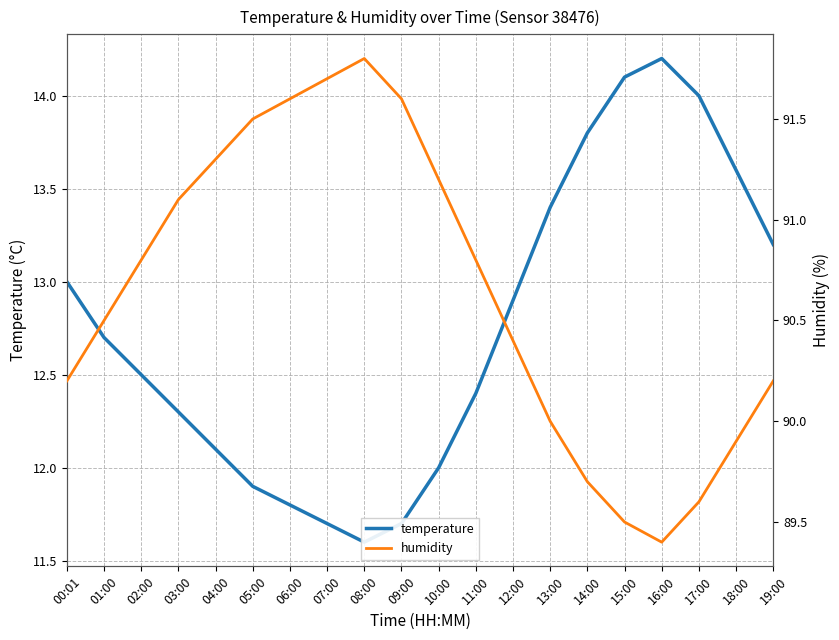

Reading right to left, extract all data points from this chart.

temperature: 19:00=13.2	18:00=13.6	17:00=14.0	16:00=14.2	15:00=14.1	14:00=13.8	13:00=13.4	12:00=12.9	11:00=12.4	10:00=12.0	09:00=11.7	08:00=11.6	07:00=11.7	06:00=11.8	05:00=11.9	04:00=12.1	03:00=12.3	02:00=12.5	01:00=12.7	00:01=13.0
humidity: 19:00=90.2	18:00=89.9	17:00=89.6	16:00=89.4	15:00=89.5	14:00=89.7	13:00=90.0	12:00=90.4	11:00=90.8	10:00=91.2	09:00=91.6	08:00=91.8	07:00=91.7	06:00=91.6	05:00=91.5	04:00=91.3	03:00=91.1	02:00=90.8	01:00=90.5	00:01=90.2